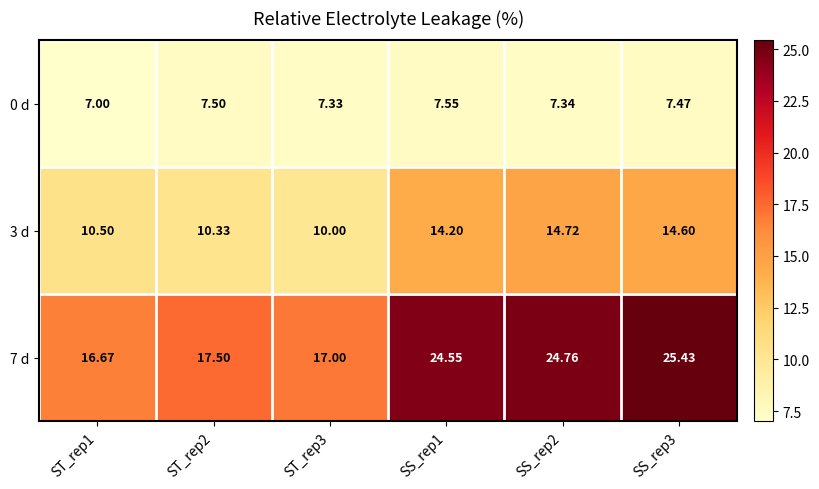

How many categories are shown in the chart?

6